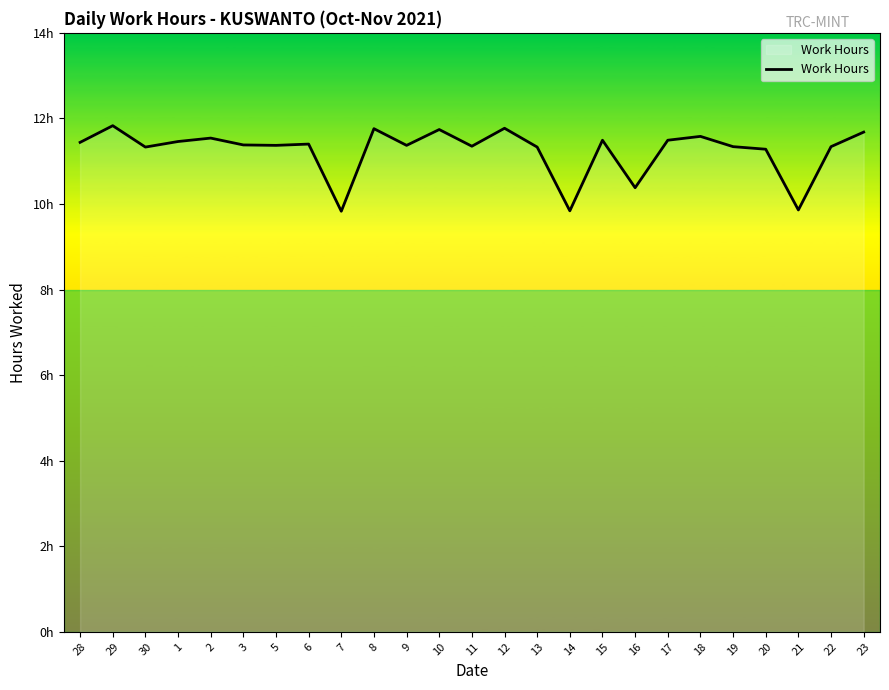

Read the value at 6.

11.4